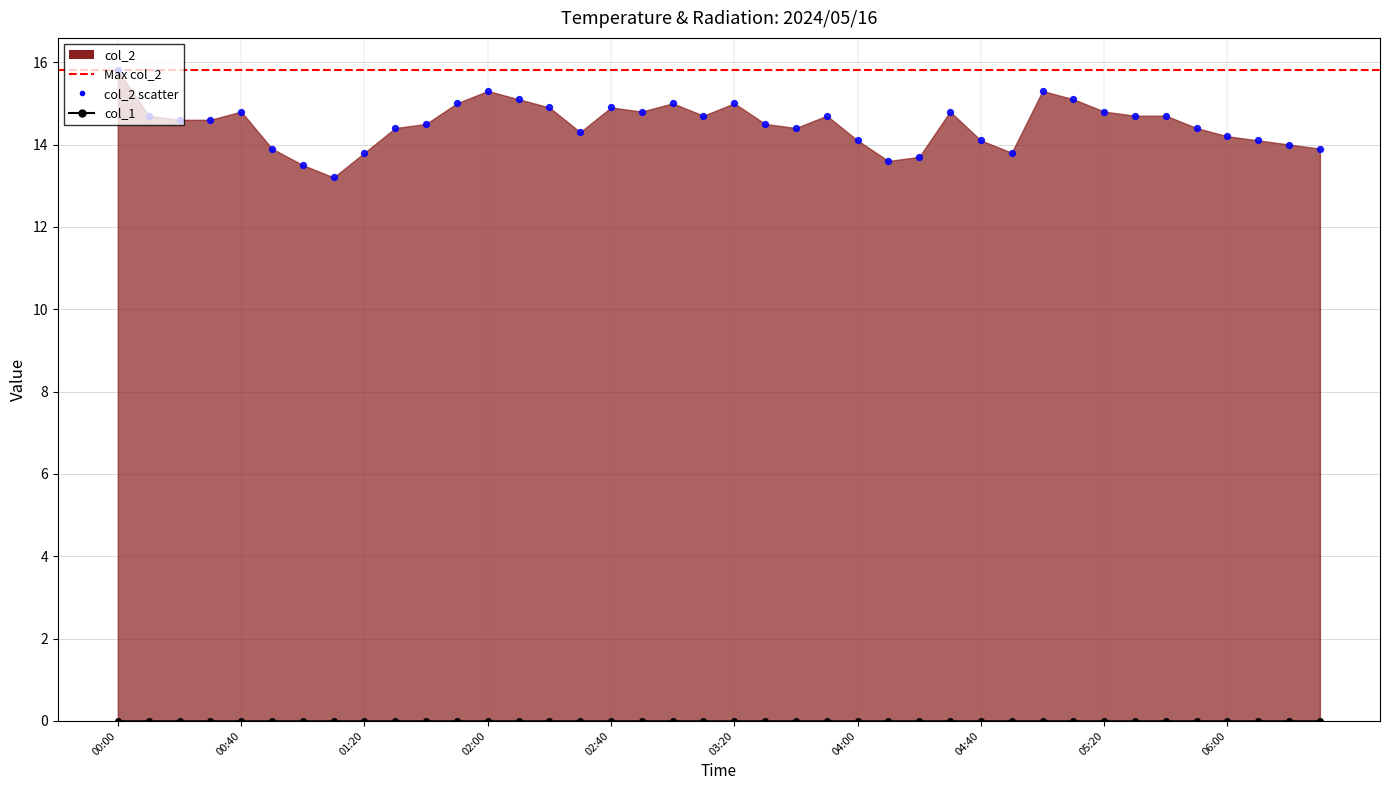

Which has a higher value, 00:00 or 02:10?

00:00